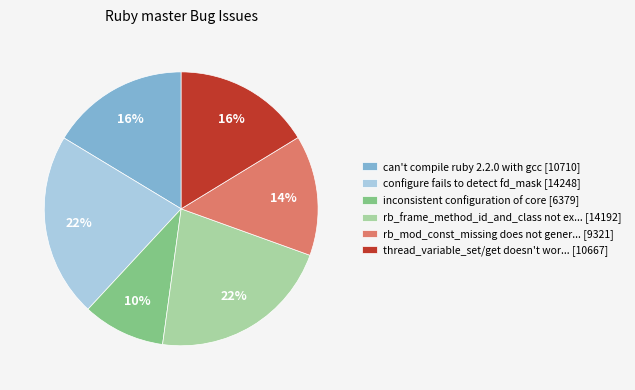

How many slices are in this pie chart?

6